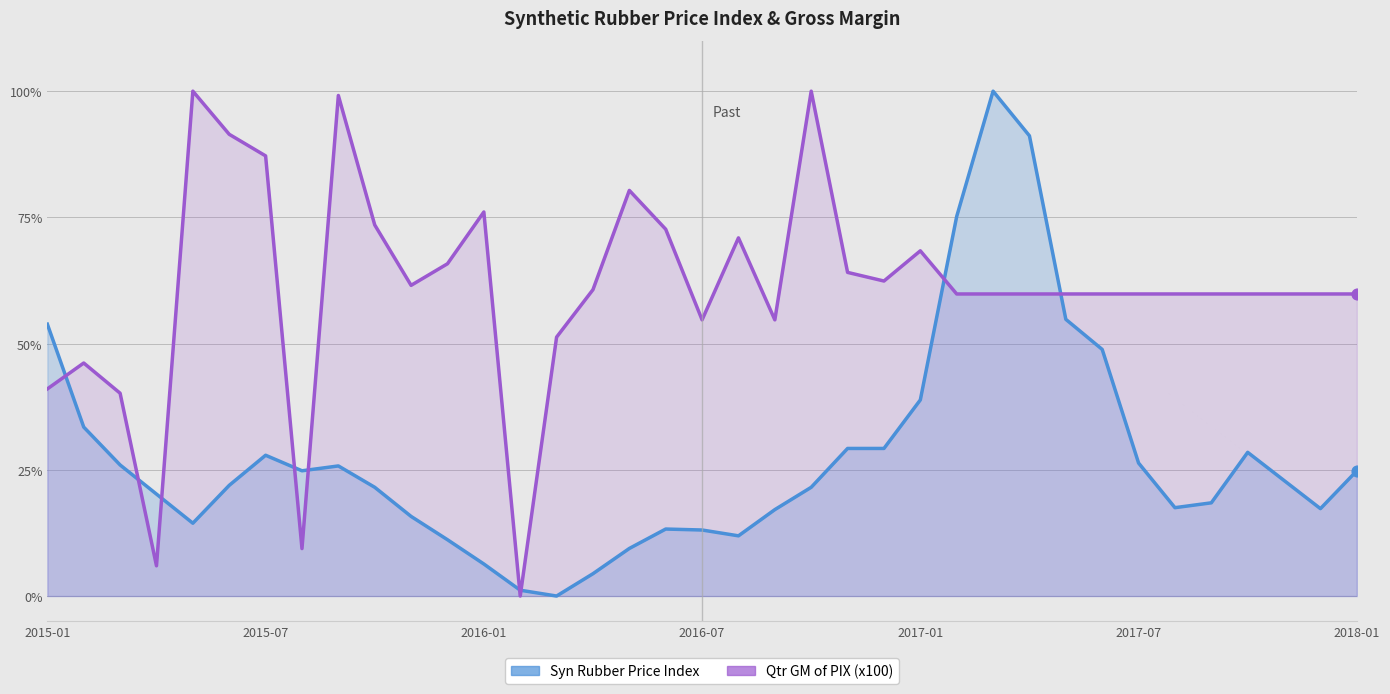

What is the total value across all series at 2015-09?

124.9